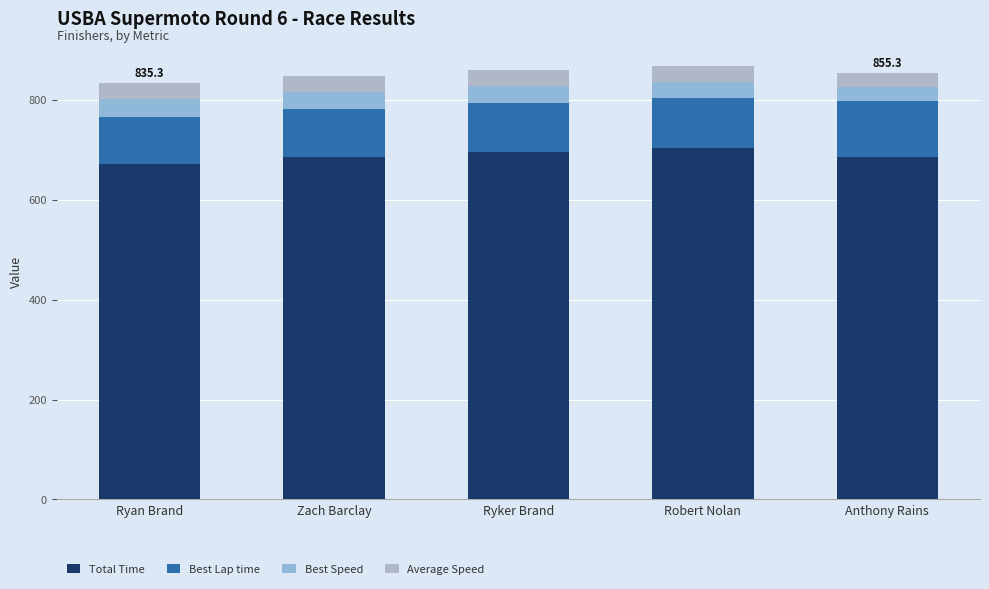

Rank the series by their maximum value, from lowest to highest.

Average Speed, Best Speed, Best Lap time, Total Time